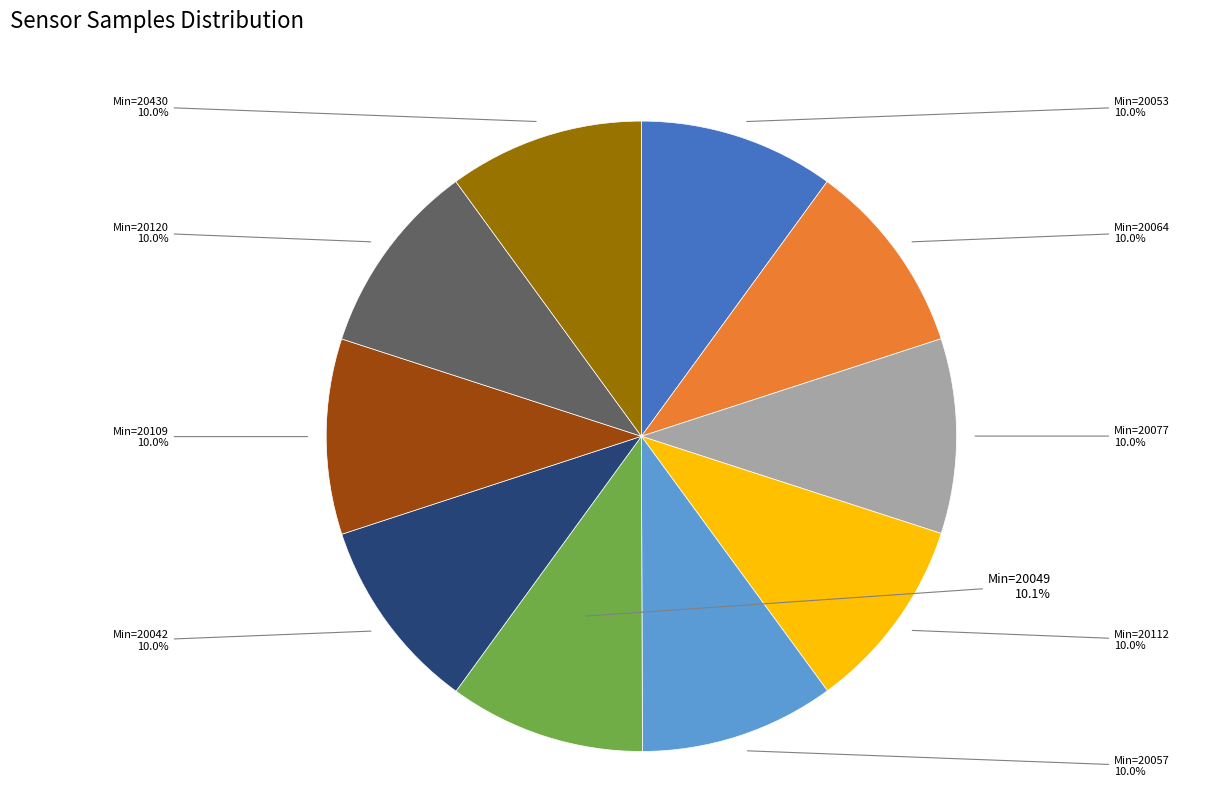

Count the number of slices in the pie.

10